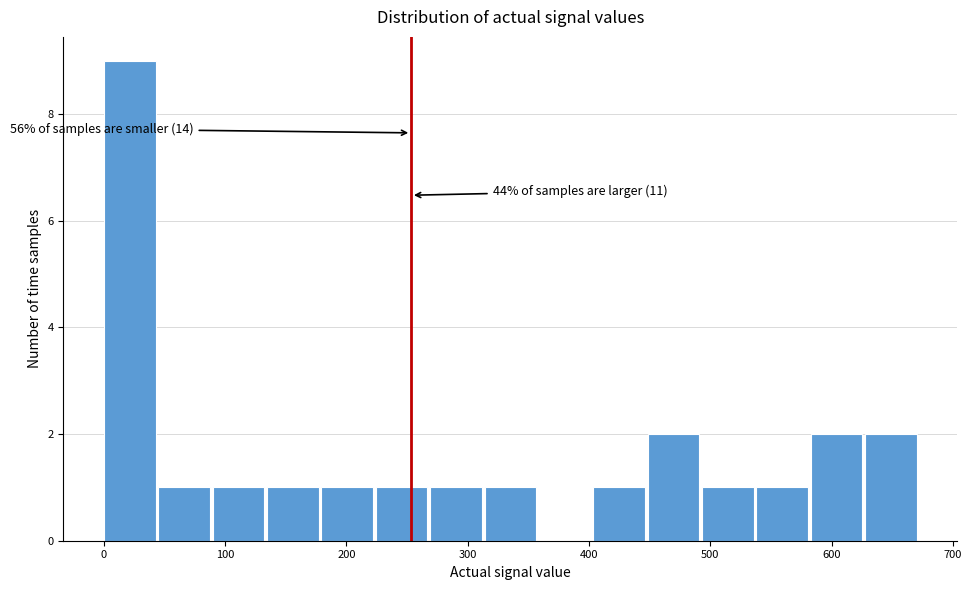

Over which range of the x-axis is the bar tallest?

0 to 40